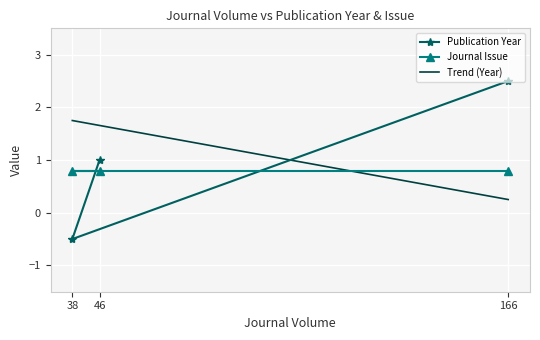

The value at 166 is 3.9. True or false?

False